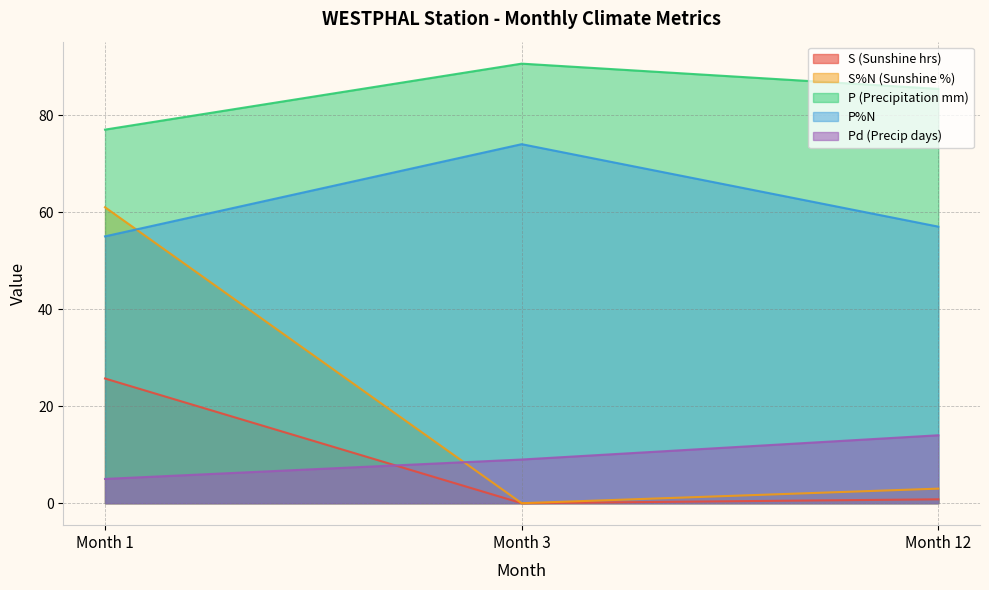

What value does the P (Precipitation mm) series have at Month 1?

77.0